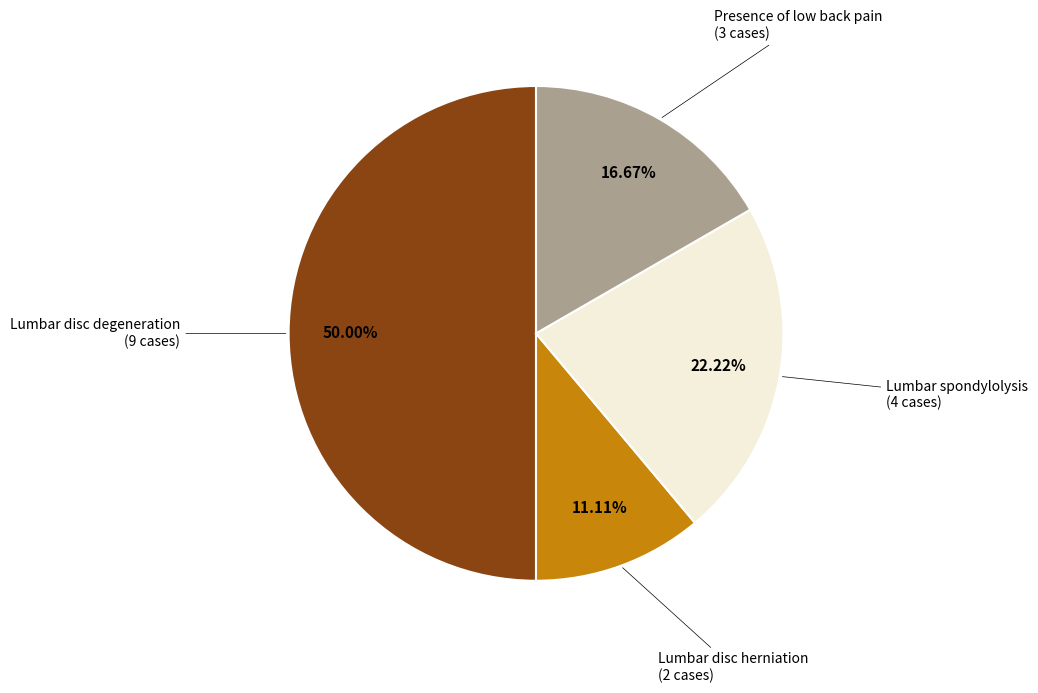

How many slices are in this pie chart?

4